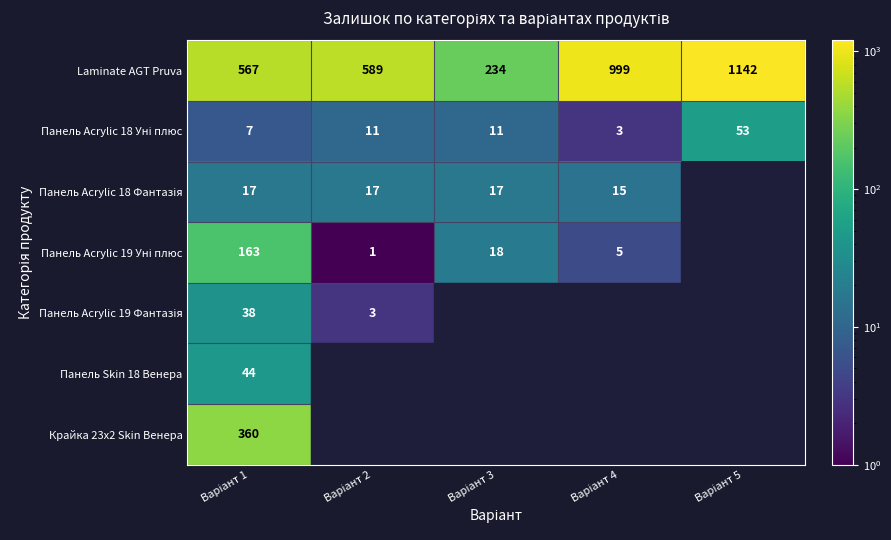

What is the total value across all series at Варіант 5?

1195